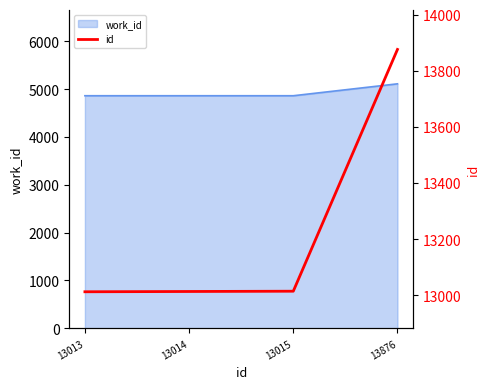

What is the sum of all values?

52918